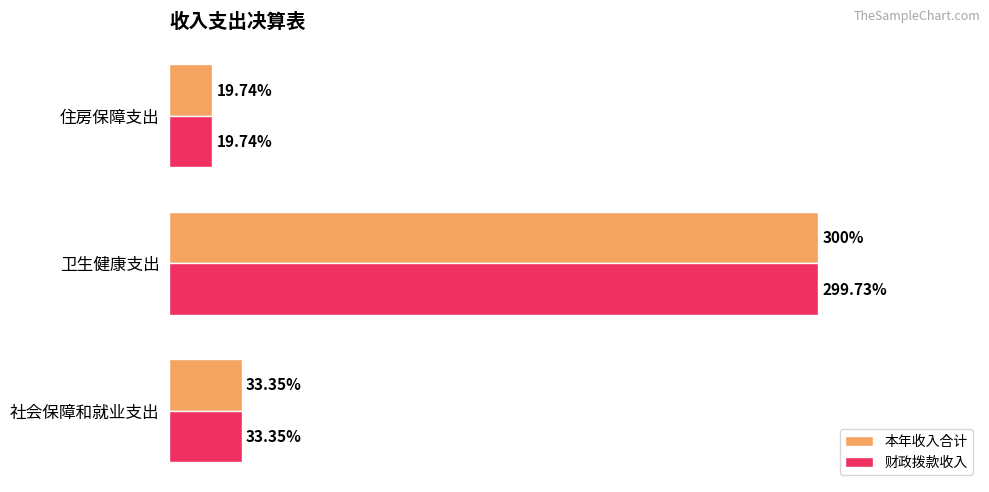

At which label is 财政拨款收入 closest to 159?

社会保障和就业支出